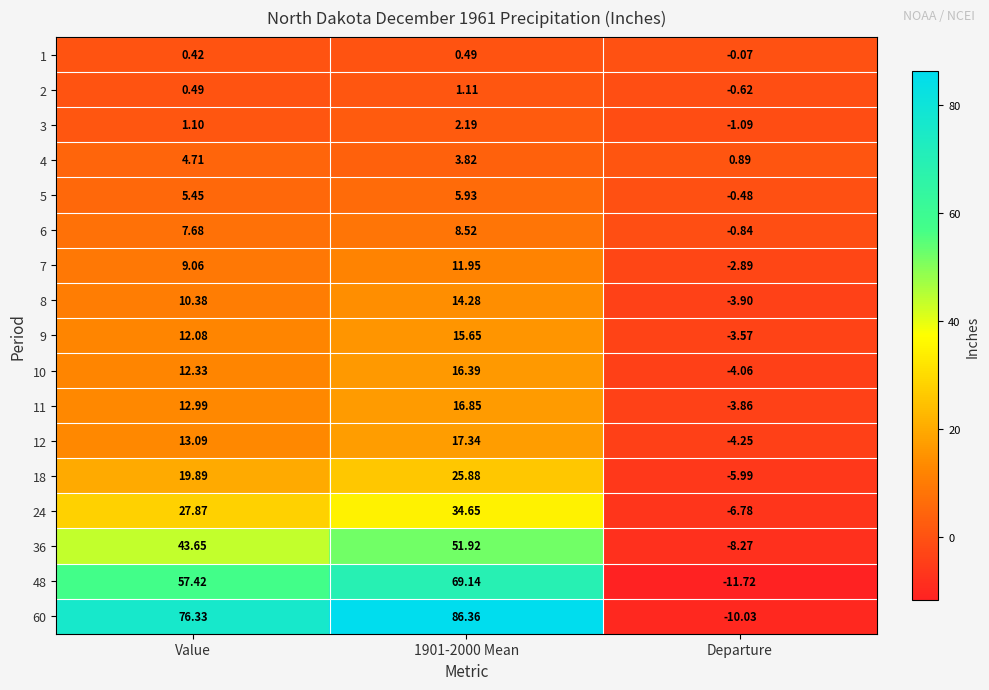

Is the value of 10 at 1901-2000 Mean greater than the value of 4 at 1901-2000 Mean?

Yes